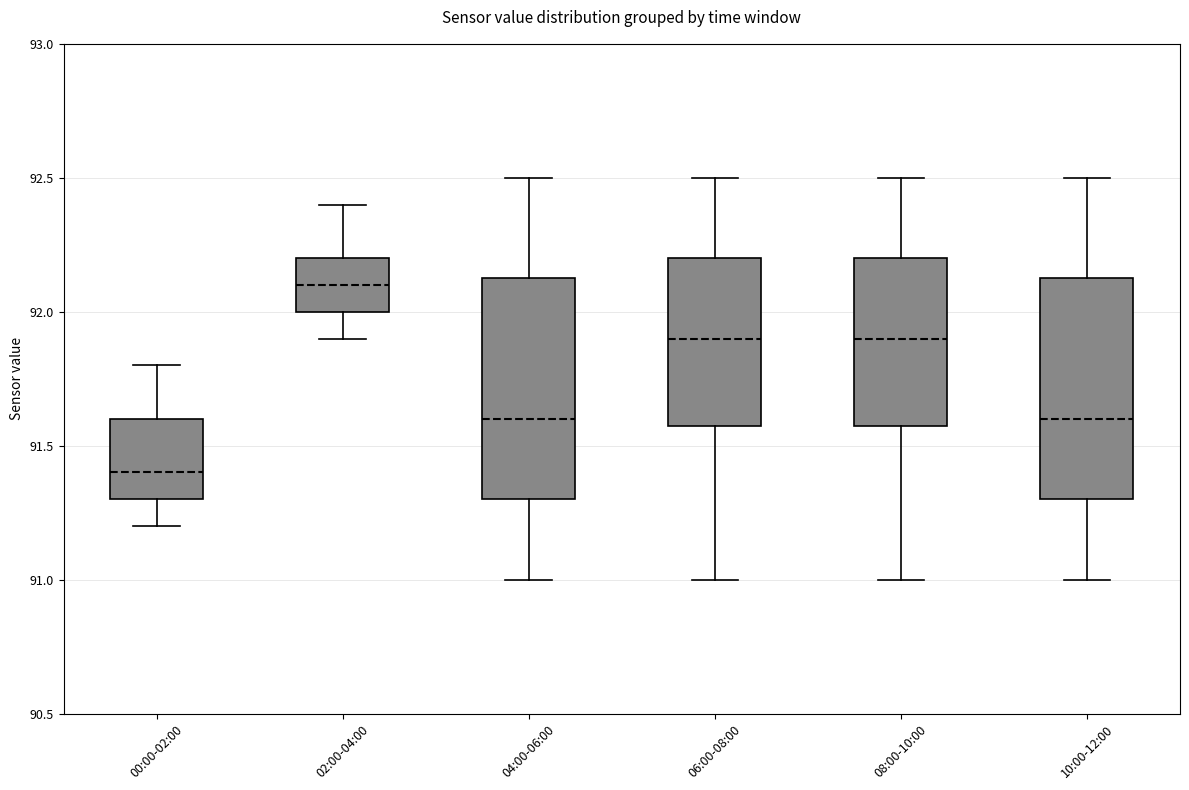

Reading left to right, read every box against the y-axis: the position of its median line, the range the box covers, and the ends of its whiskers. The values are not printed on the chart, so give them approximately, as read against the axis.

00:00-02:00: median 91.40, box 91.30 to 91.60, whiskers 91.20 to 91.80
02:00-04:00: median 92.10, box 92.00 to 92.20, whiskers 91.90 to 92.40
04:00-06:00: median 91.60, box 91.30 to 92.15, whiskers 91.00 to 92.50
06:00-08:00: median 91.90, box 91.60 to 92.20, whiskers 91.00 to 92.50
08:00-10:00: median 91.90, box 91.60 to 92.20, whiskers 91.00 to 92.50
10:00-12:00: median 91.60, box 91.30 to 92.15, whiskers 91.00 to 92.50